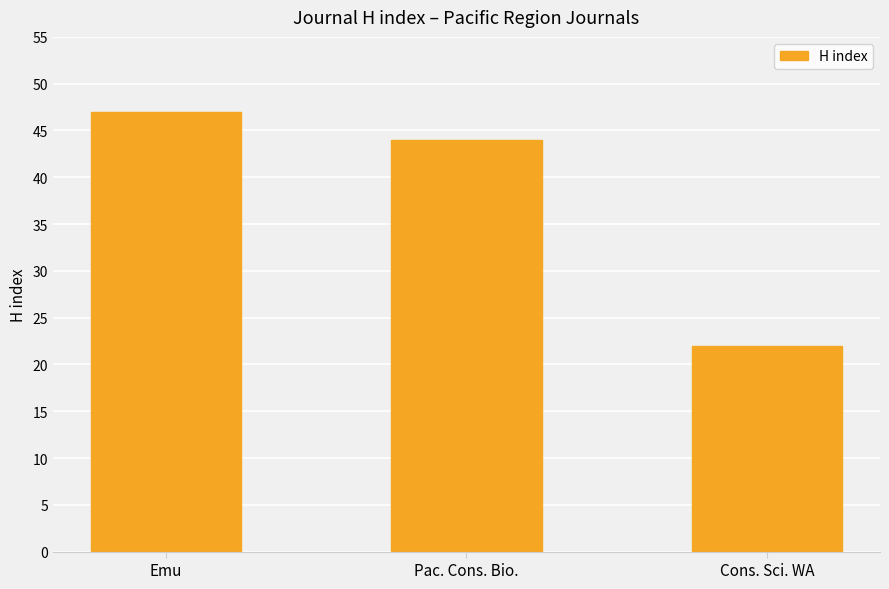

What is the minimum value shown in the chart?

22